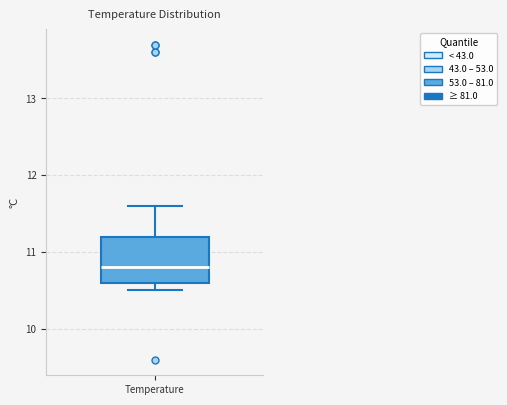

Where is the lower edge of the box for Temperature on the y-axis? The values are not printed on the chart, so give them approximately, as read against the axis.

10.6